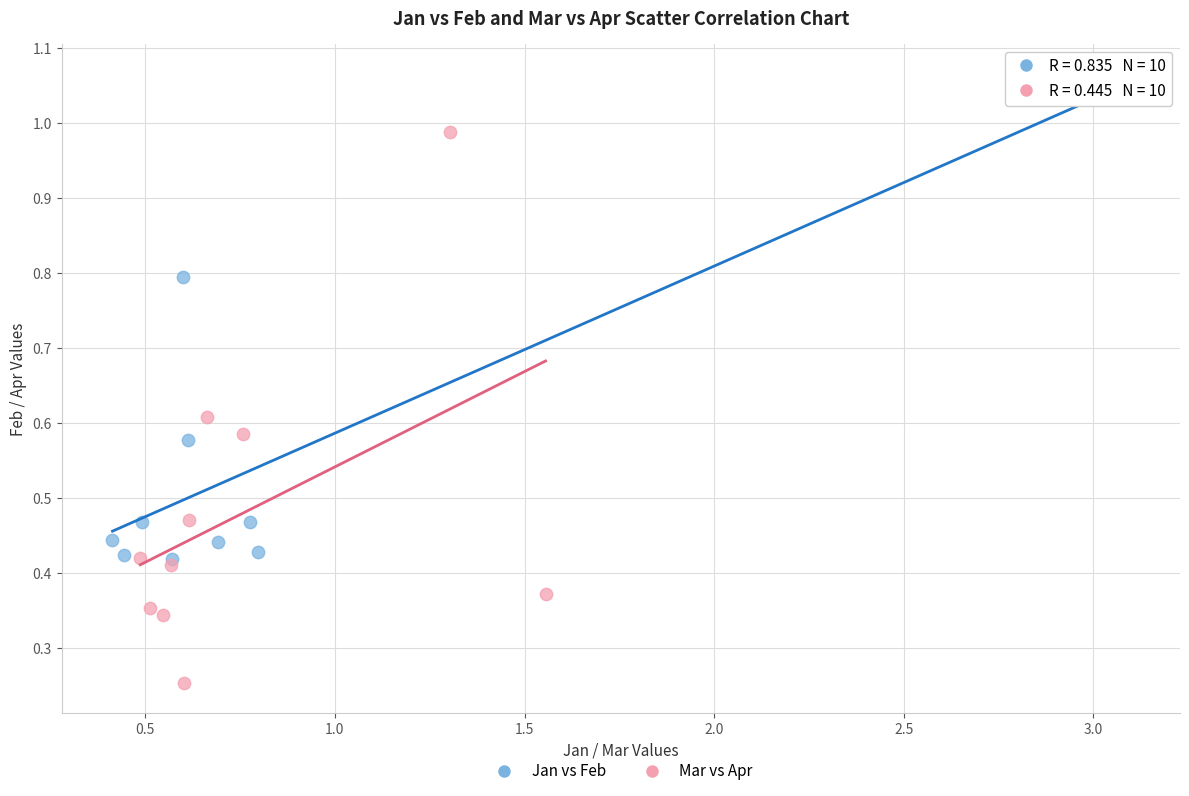

Which series has the largest Y range (max minus min)?

Mar vs Apr